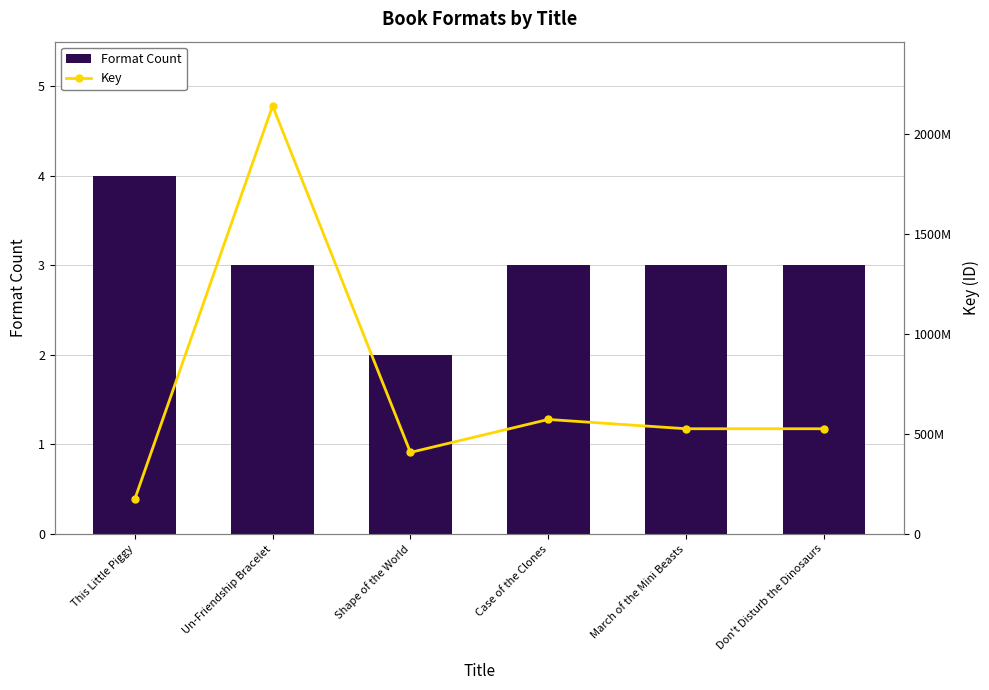

True or false: Format Count has a value of 3 at Un-Friendship Bracelet.

True